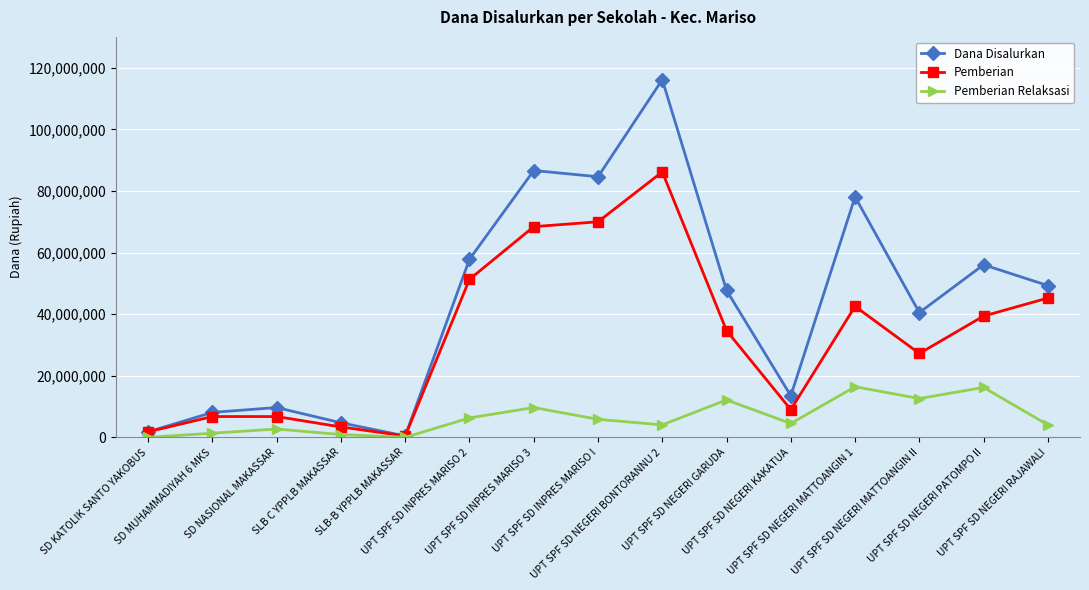

What is the maximum value shown in the chart?

116100000